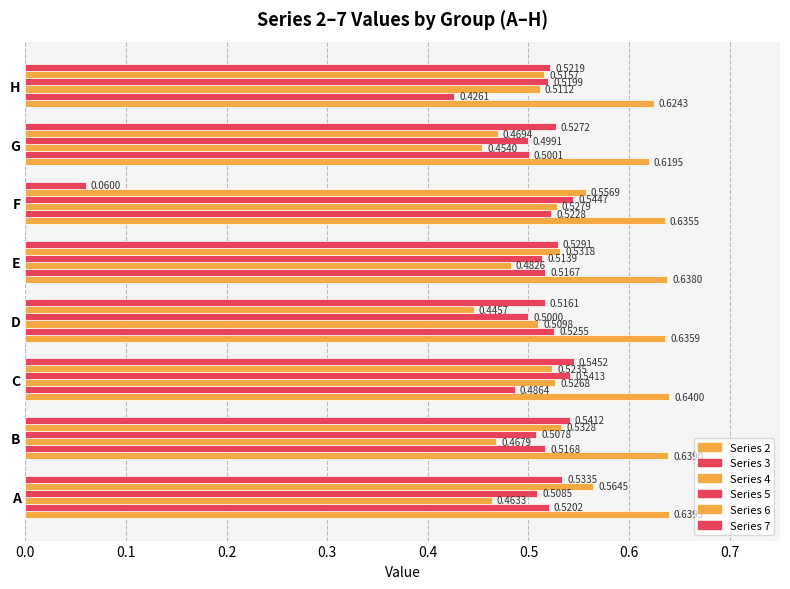

Count the number of categories in the chart.

8